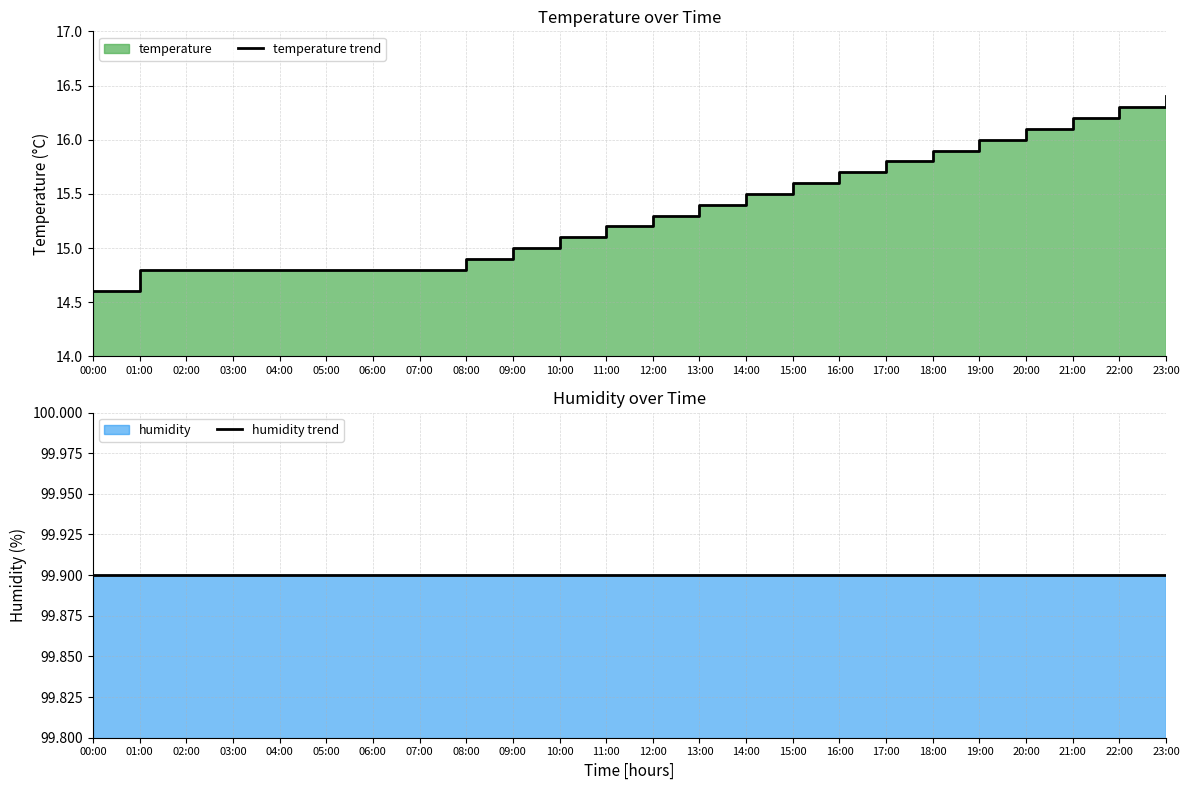

How many data points does each series have?

24